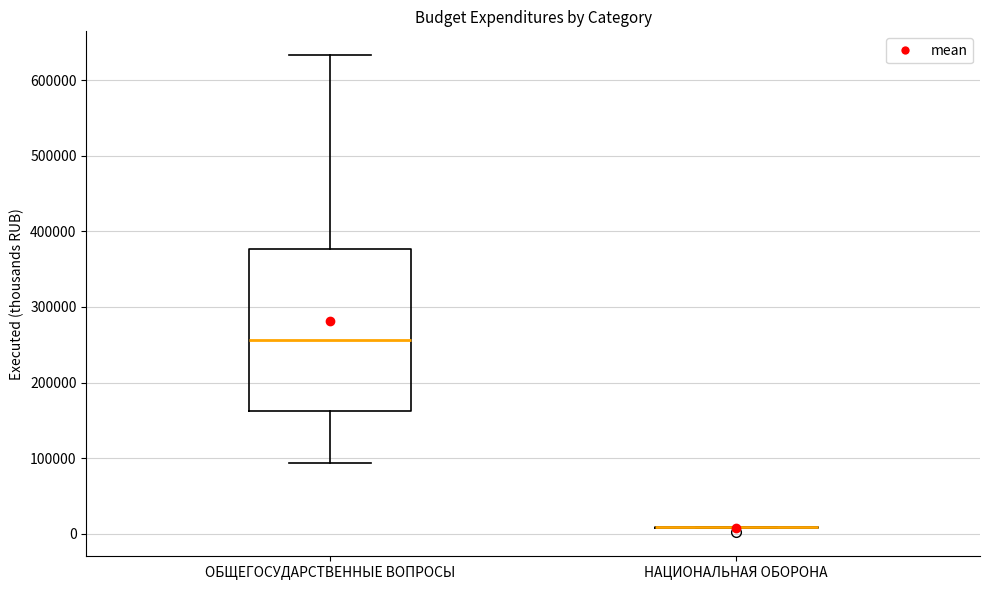

Reading left to right, transcribe this box plot: for each box, give where its median line is, the range the box spans, and where its two whiskers end, as read against the y-axis. The values are not printed on the chart, so give them approximately, as read against the axis.

ОБЩЕГОСУДАРСТВЕННЫЕ ВОПРОСЫ: median 260000, box 160000 to 380000, whiskers 90000 to 630000
НАЦИОНАЛЬНАЯ ОБОРОНА: box collapsed to a line at 10000, whiskers 10000 to 10000